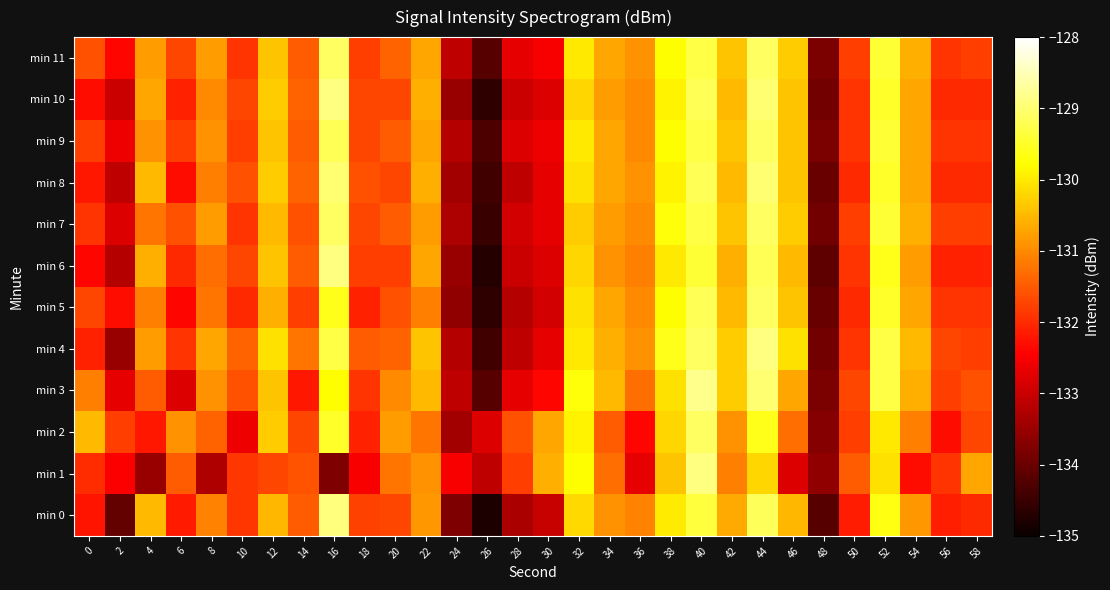

Between 6 and 38, which series saw the biggest shift?

min 3